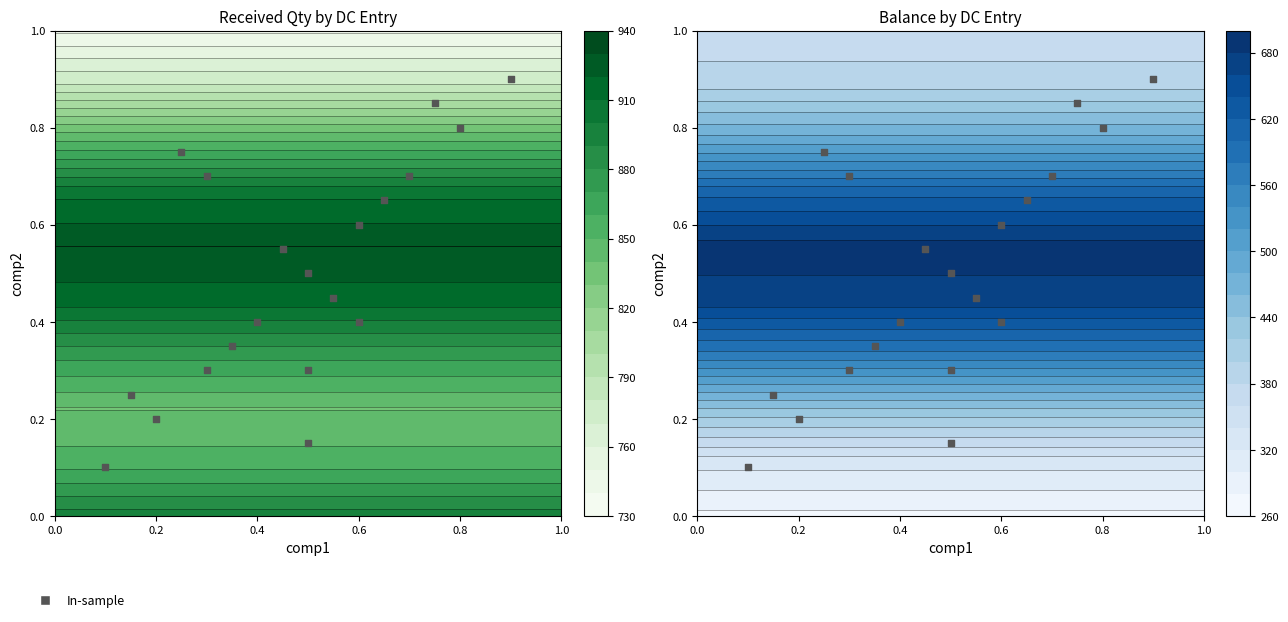

Which has a higher value, 0.4 or 0.2?

0.4